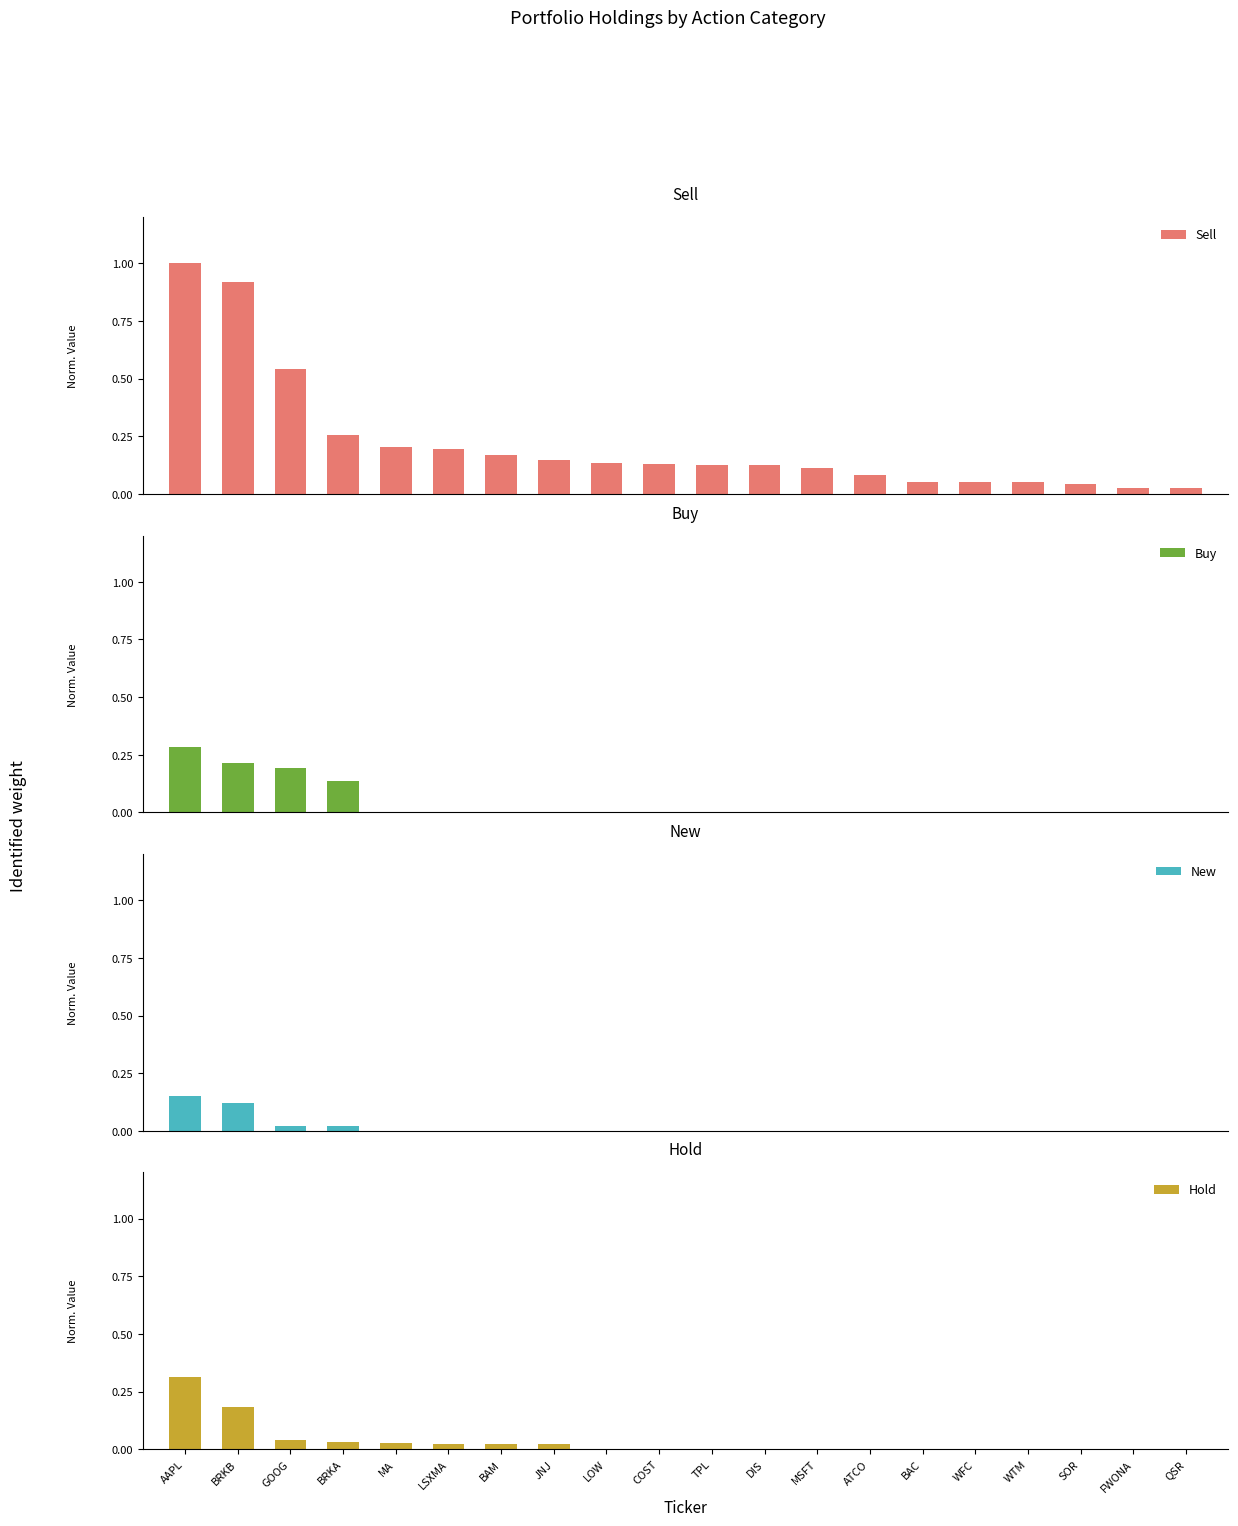

Between DIS and BAC, which is larger?

DIS